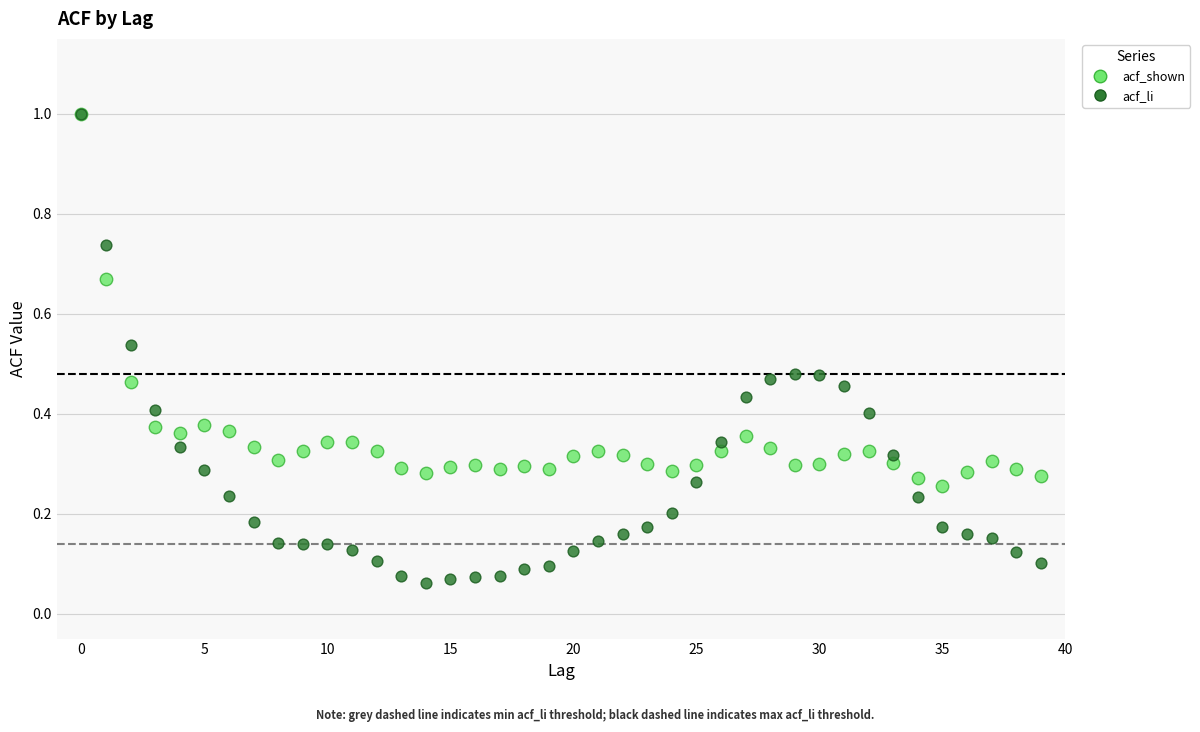

Which series contains the lowest Y value?

acf_li